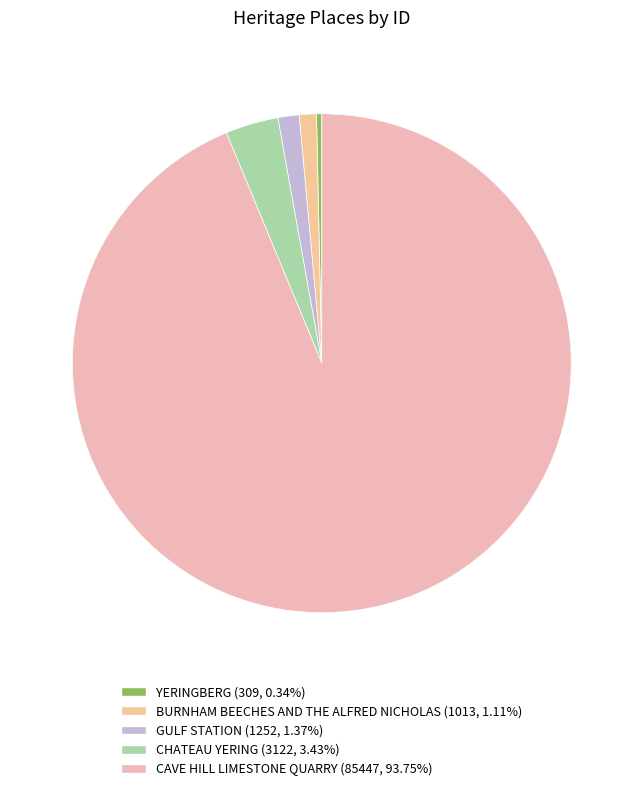

How many segments does this pie chart have?

5